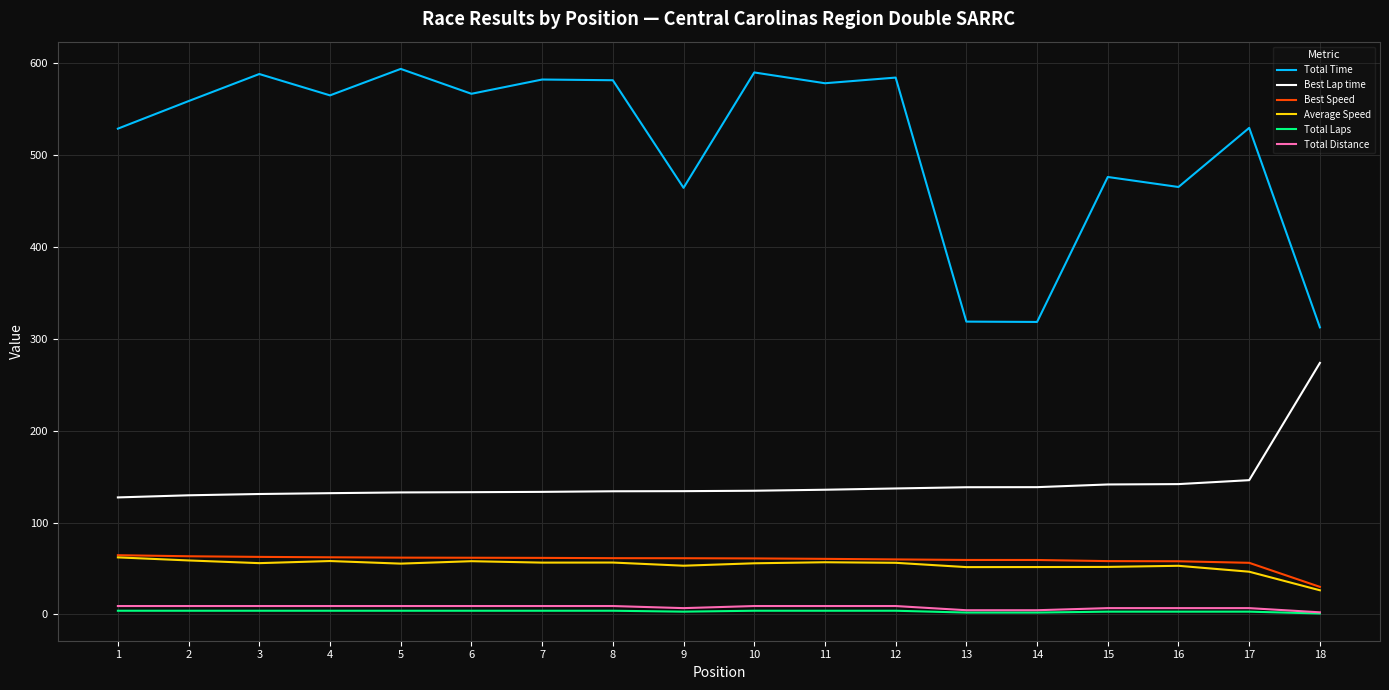

True or false: Total Laps and Total Time intersect in this chart.

False